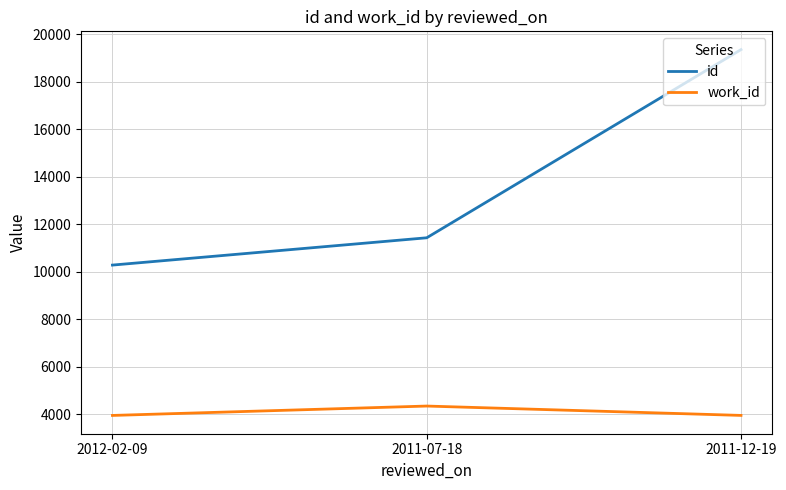

List the series in order of their overall mean, lowest first.

work_id, id